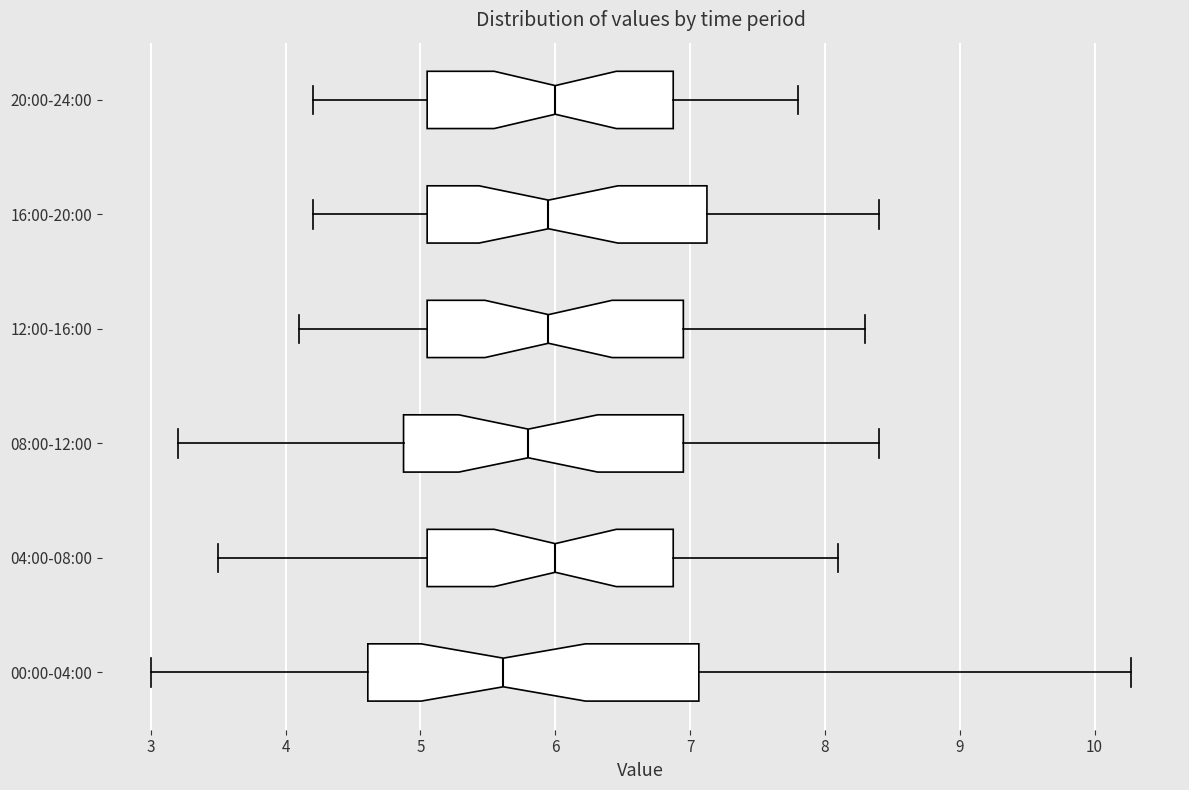

Reading bottom to top, transcribe this box plot: for each box, give where its median line is, the range the box spans, and where its two whiskers end, as read against the x-axis. The values are not printed on the chart, so give them approximately, as read against the axis.

00:00-04:00: median 5.6, box 4.6 to 7.1, whiskers 3.0 to 10.3
04:00-08:00: median 6.0, box 5.1 to 6.9, whiskers 3.5 to 8.1
08:00-12:00: median 5.8, box 4.9 to 7.0, whiskers 3.2 to 8.4
12:00-16:00: median 6.0, box 5.1 to 7.0, whiskers 4.1 to 8.3
16:00-20:00: median 6.0, box 5.1 to 7.1, whiskers 4.2 to 8.4
20:00-24:00: median 6.0, box 5.1 to 6.9, whiskers 4.2 to 7.8